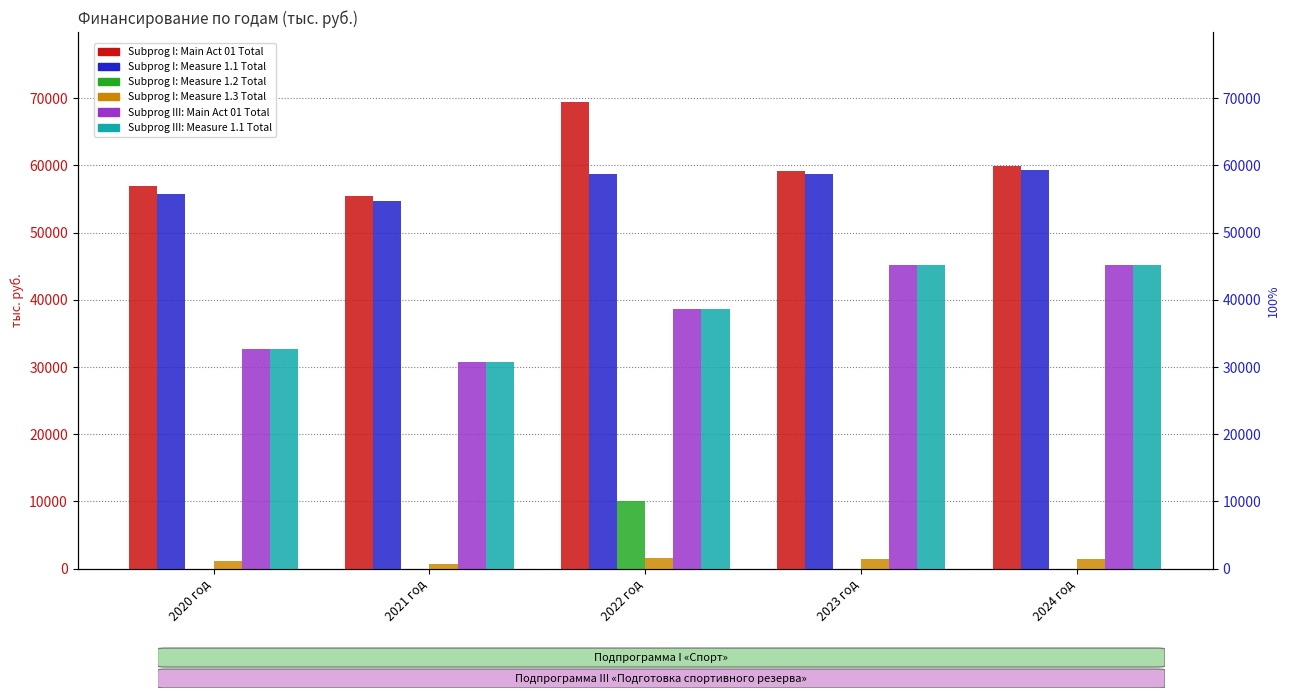

How many data points in Subprog I: Measure 1.1 Total are less than 58657?

2